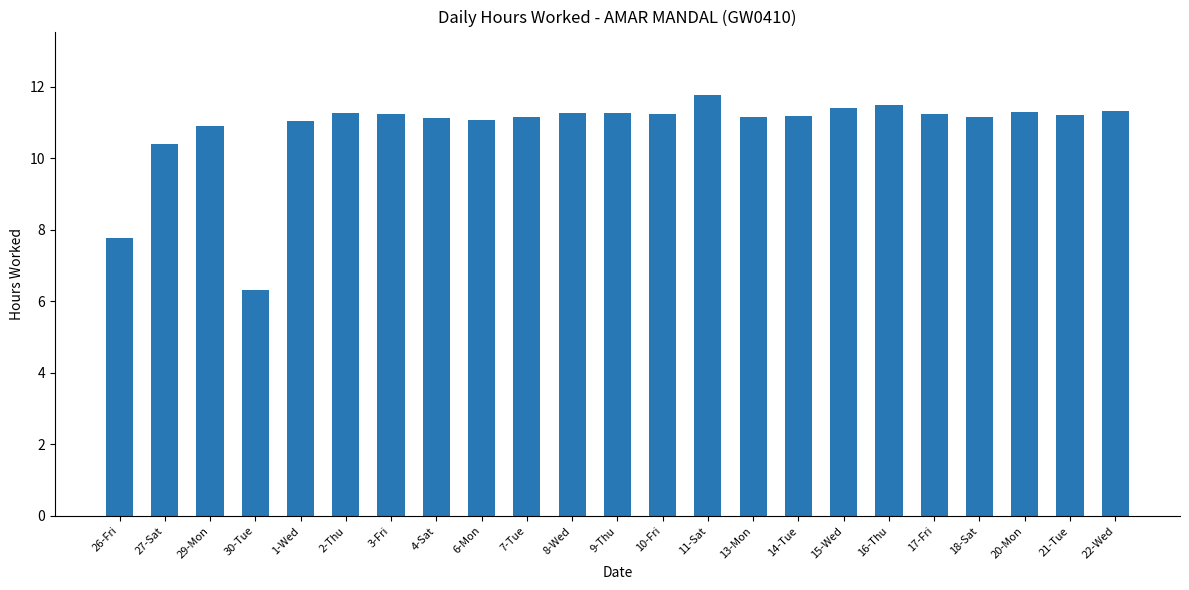

What is the ratio of the value at 9-Thu to the value at 30-Tue?

1.8